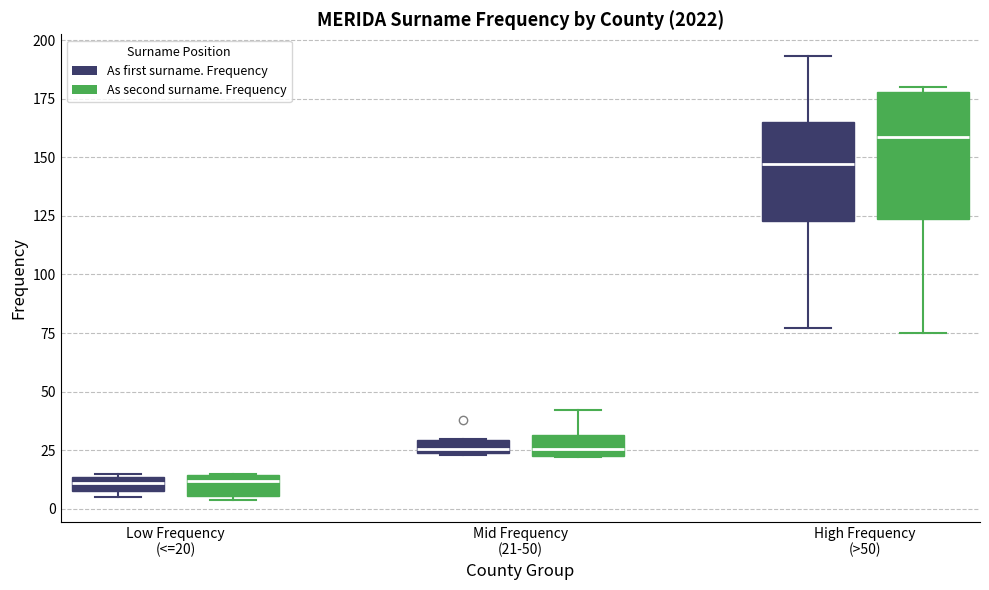

Which box has the highest median line?

High Frequency (>50) (As second surname. Frequency)